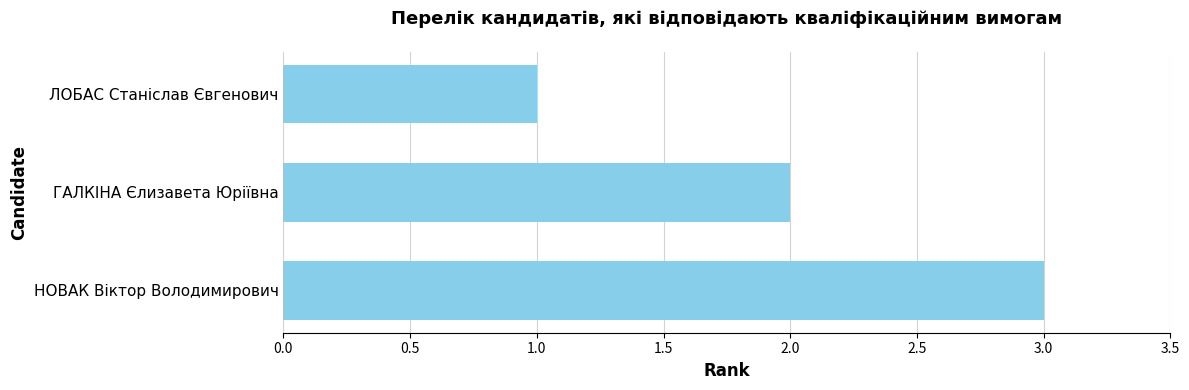

What is the label of the 3rd bar from the top?

НОВАК Віктор Володимирович